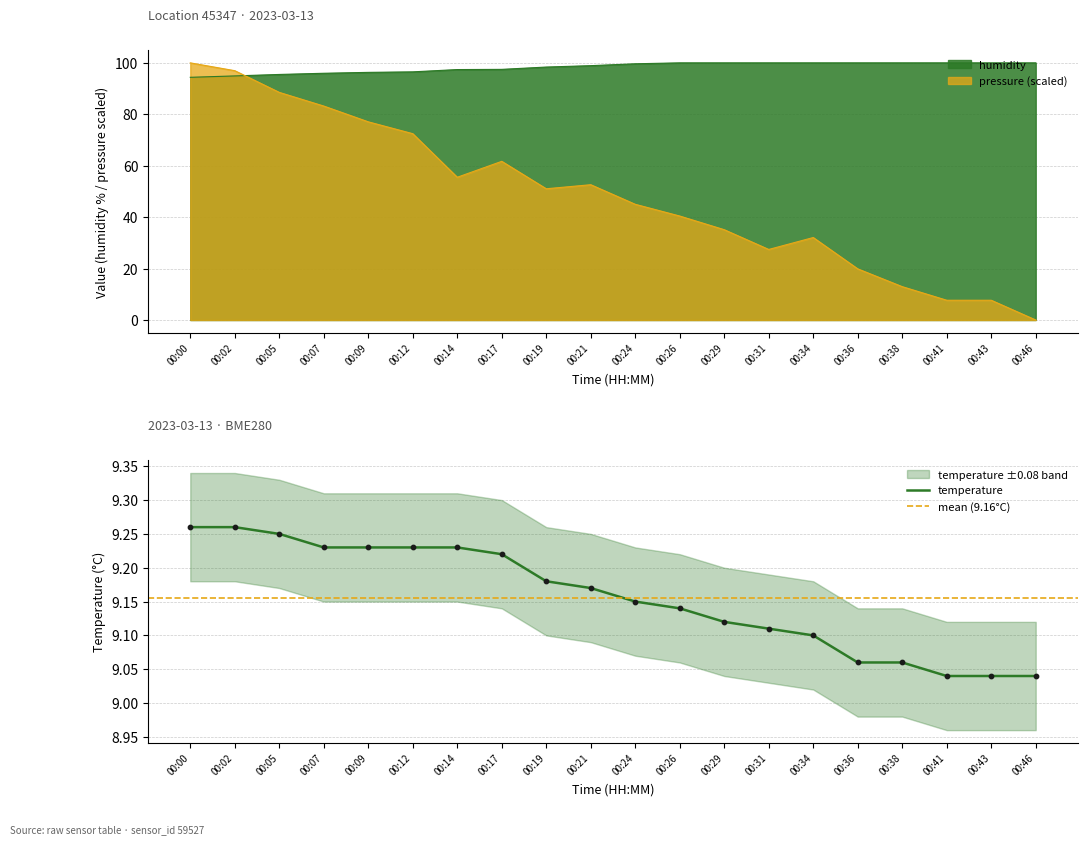

What is the total value across all series at 00:26?

149.6